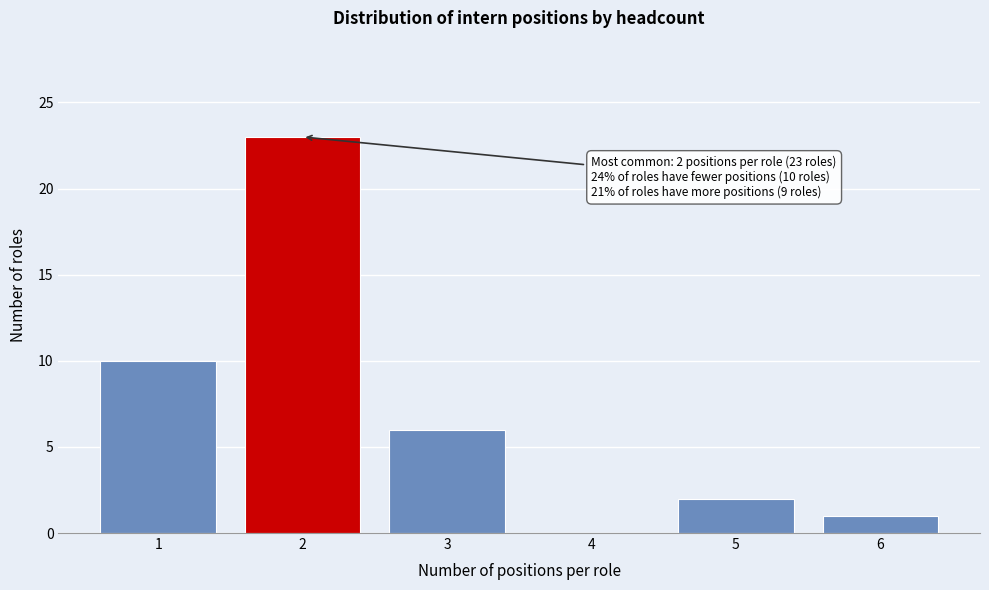

Over which range of the x-axis is the bar tallest?

1.5 to 2.5